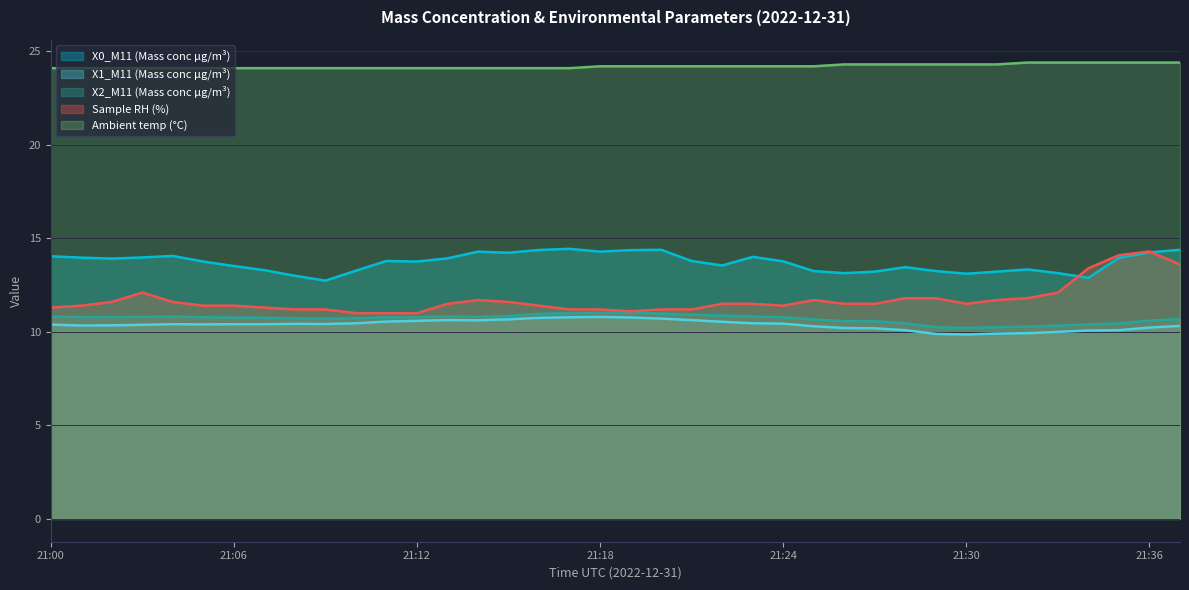

What is the total value across all series at 21:15?

71.5